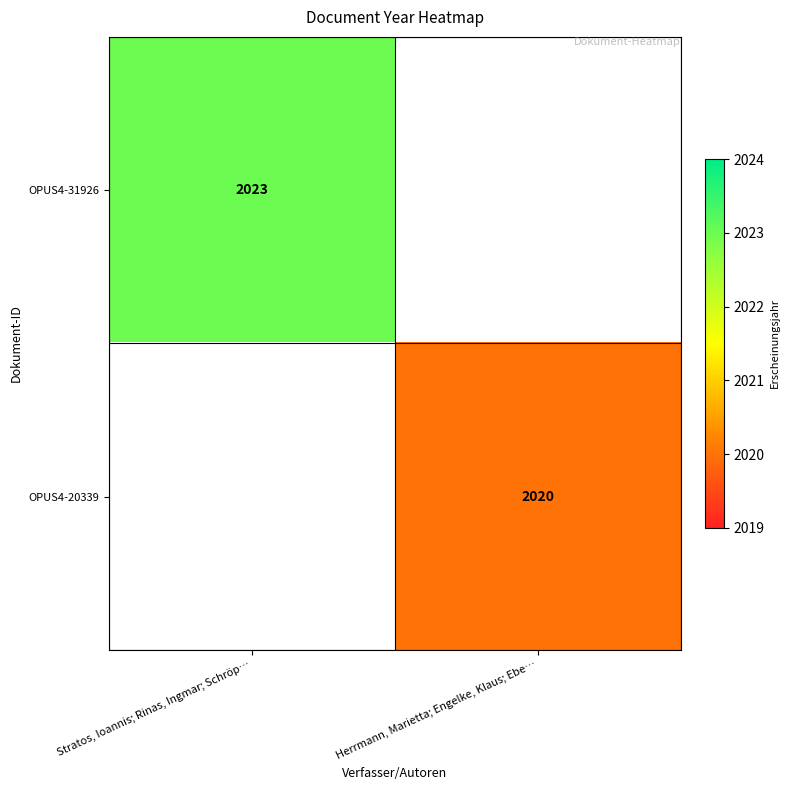

The OPUS4-31926 series shows 2023 at Stratos, Ioannis; Rinas, Ingmar; Schröp…. True or false?

True